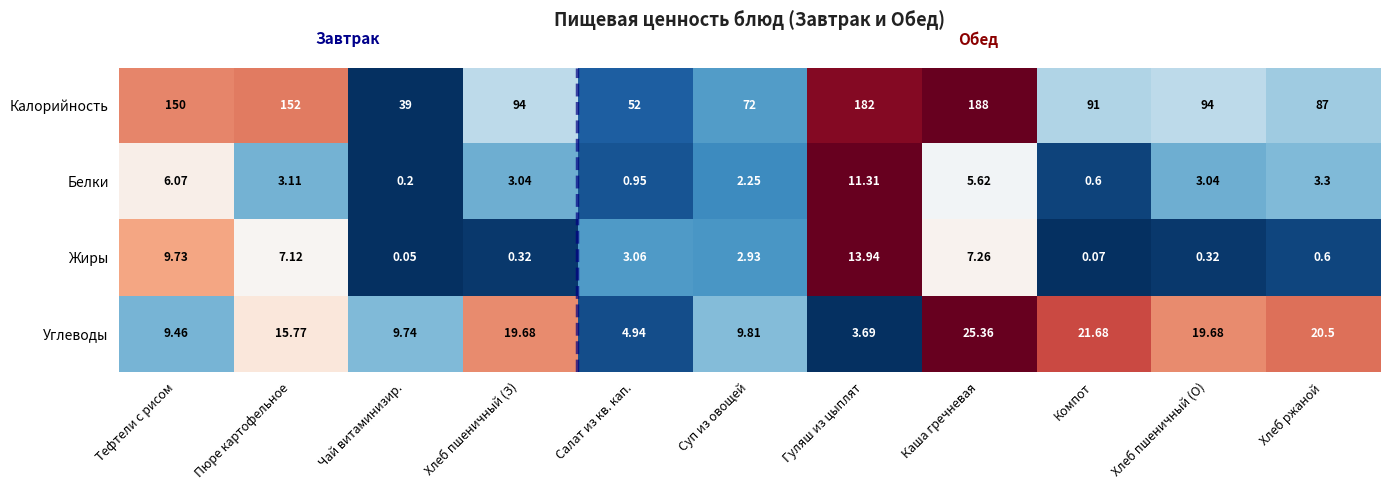

Which category has the lowest value across all series?

Чай витаминизир.